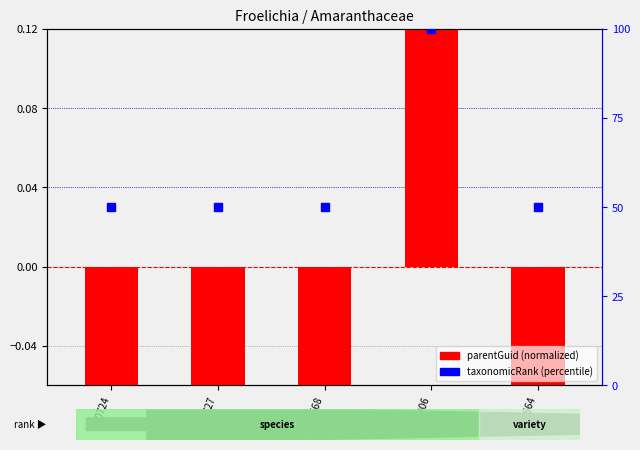

What is the total value across all series at 387906?

103.5